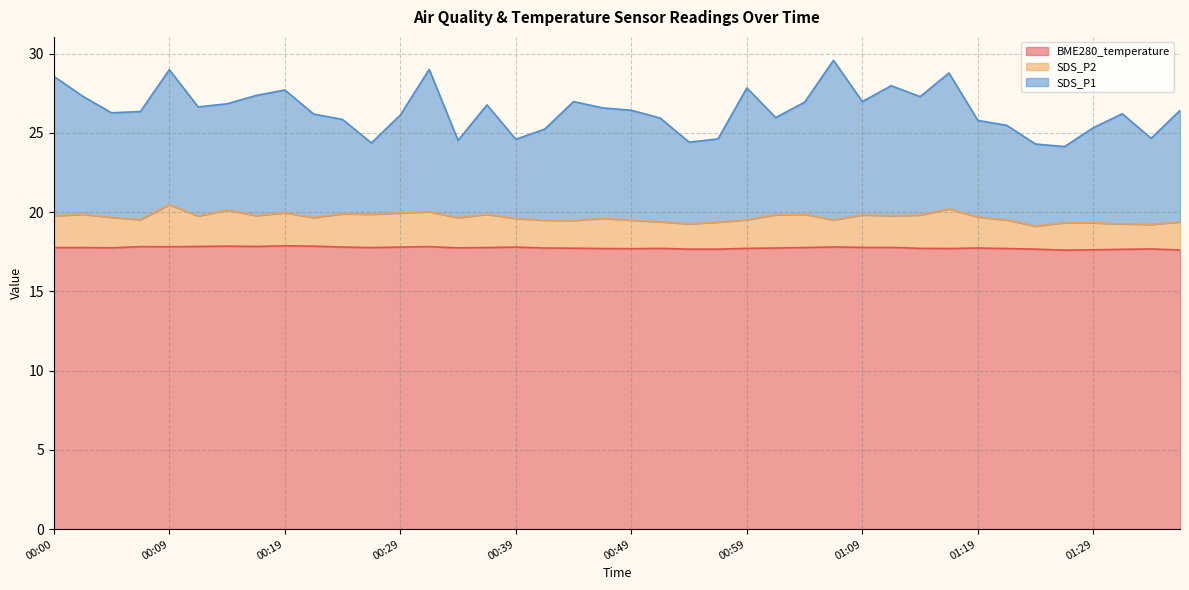

Is it true that SDS_P1 equals 26.4 at 01:36?

True